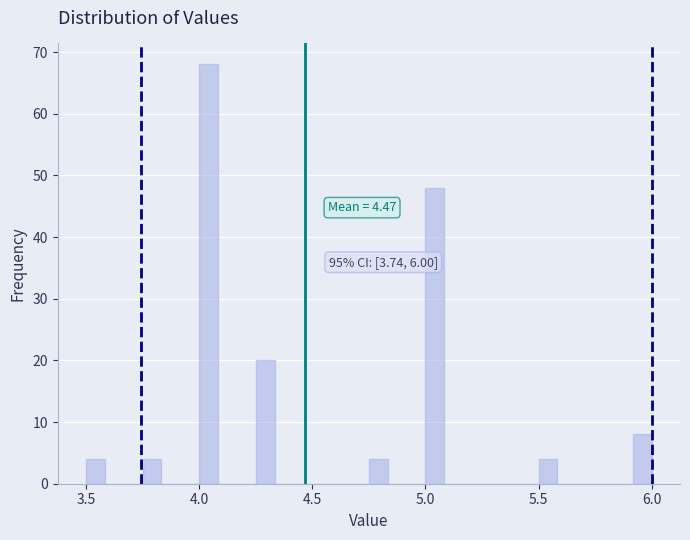

Around what value on the x-axis is the tallest bar? Give the approximate position of its centre, as read against the axis.

4.05